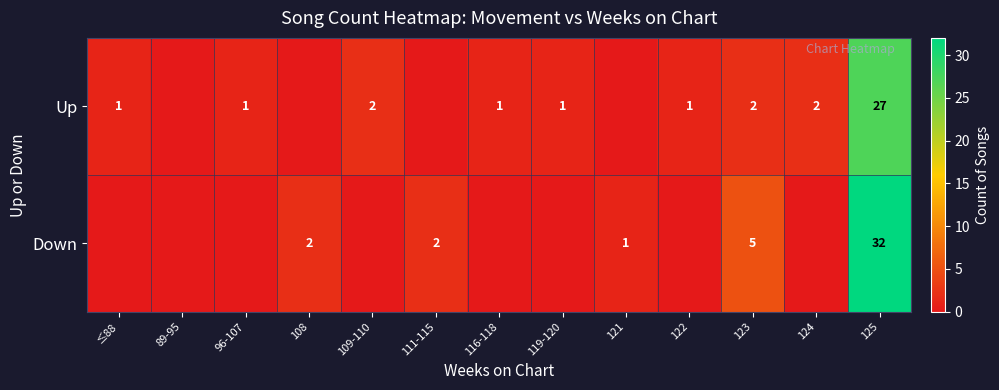

The Up series shows 2 at 109-110. True or false?

True